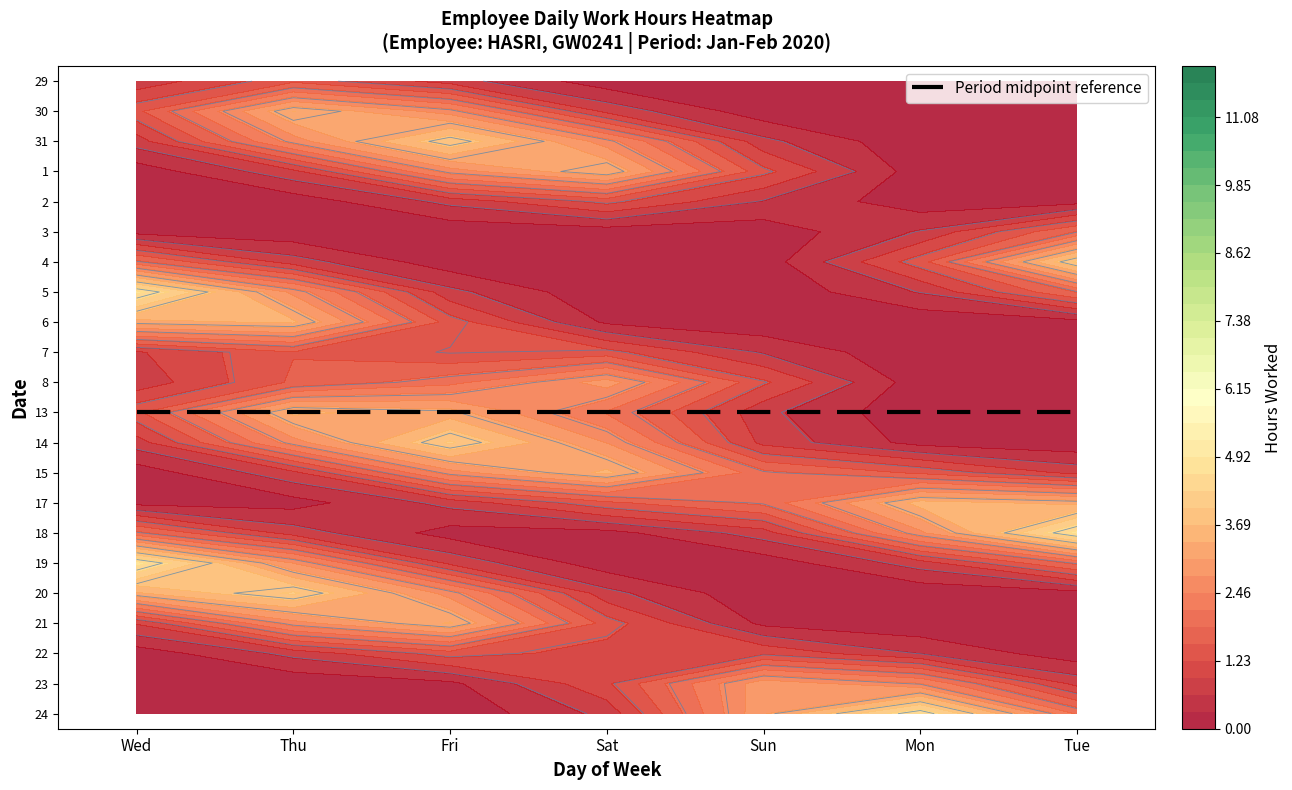

At which label does 15 reach its peak?

Sat